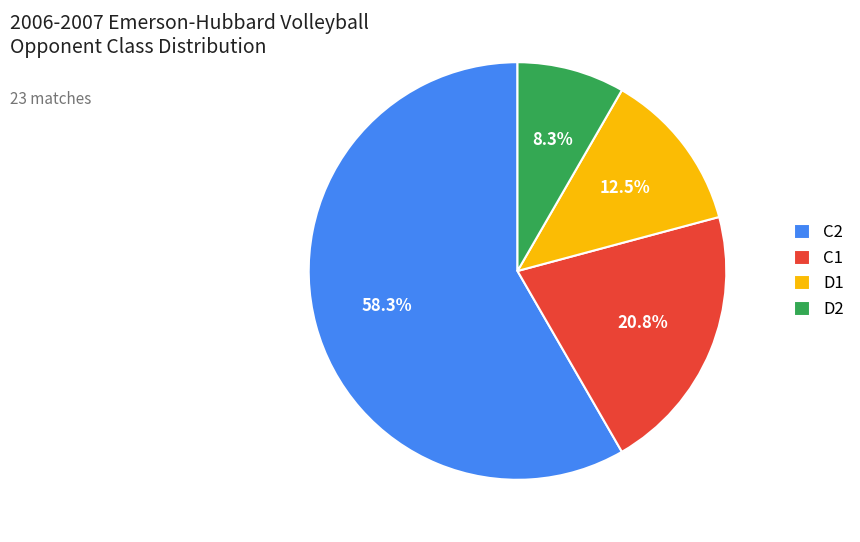

To the nearest percent, what portion does D2 represent?

8%